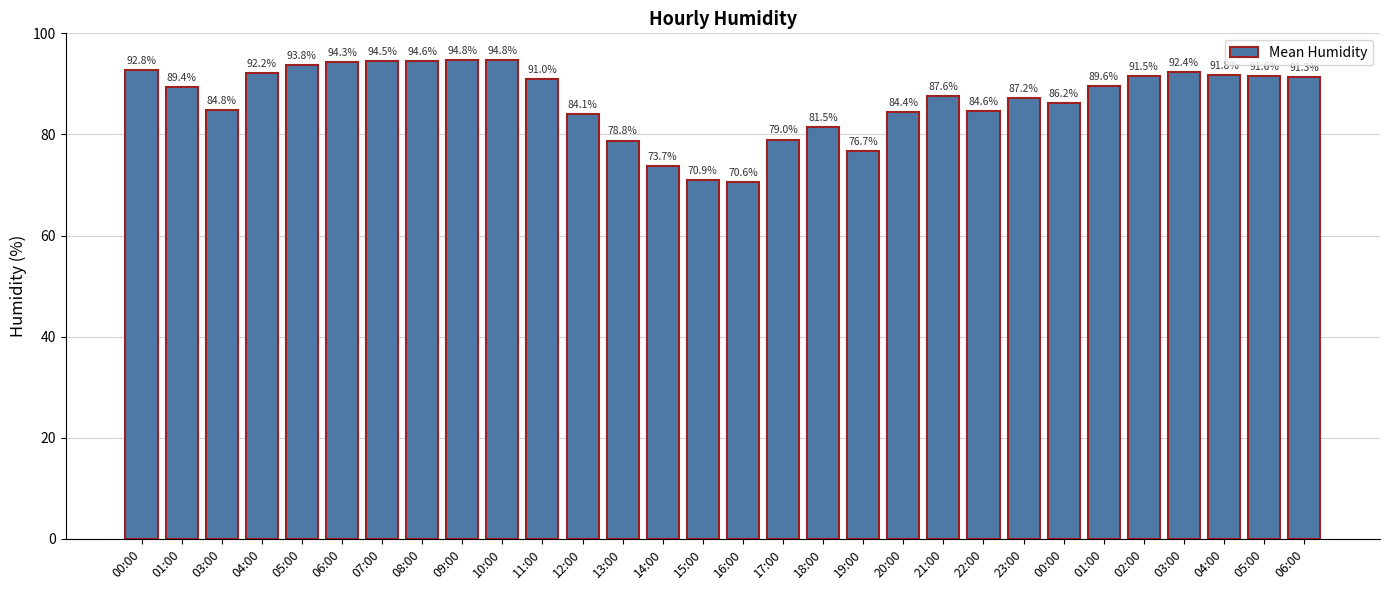

Are the bars horizontal?

No